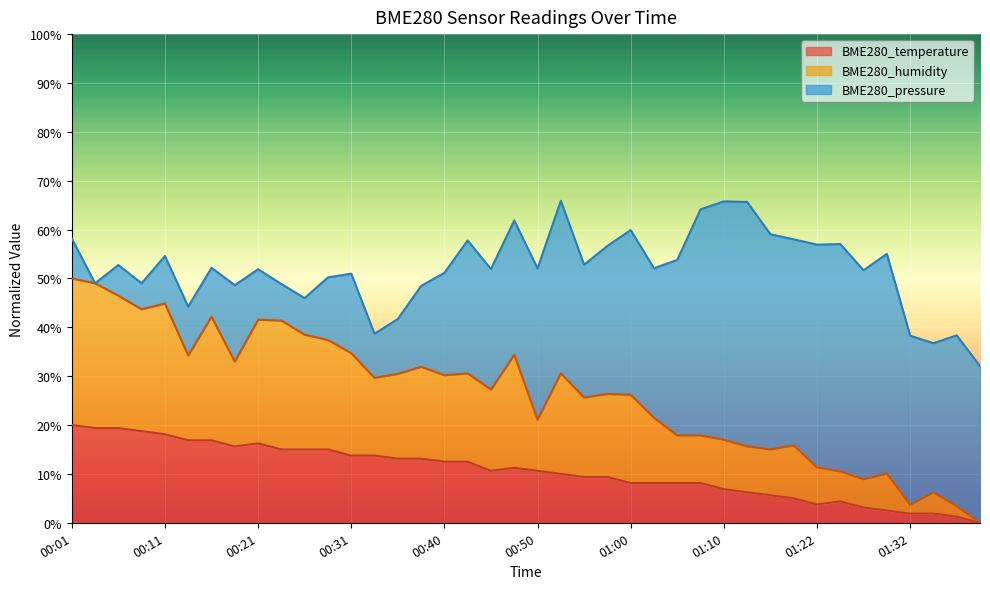

What is the difference between the second highest and second lowest values in the BME280_humidity series?

45.6